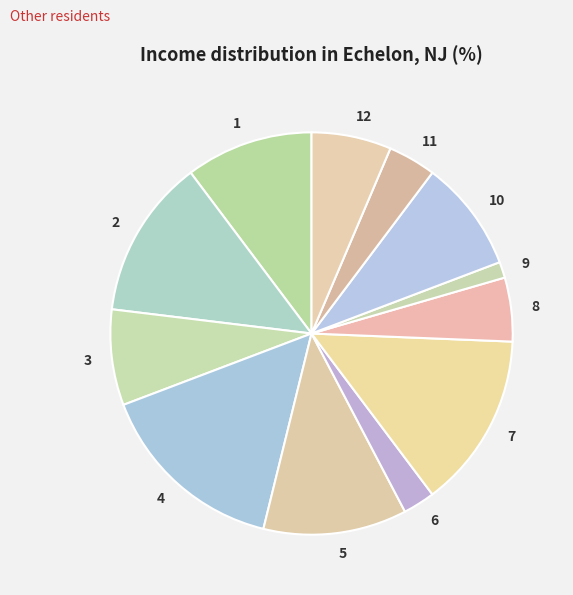

How many slices are in this pie chart?

12